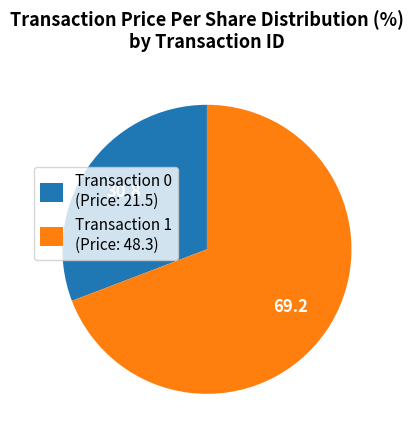

Is the sum of Transaction 0 (Price: 21.5) and Transaction 1 (Price: 48.3) greater than half?

Yes